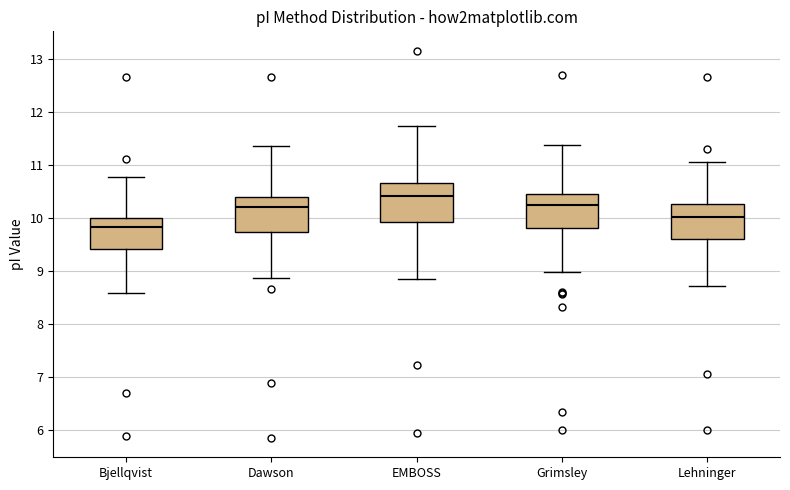

Which box has the lowest median line?

Bjellqvist